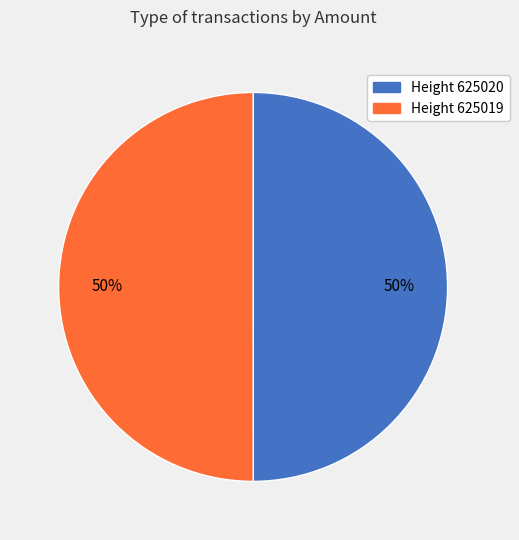

To the nearest percent, what is the average slice percentage?

50%